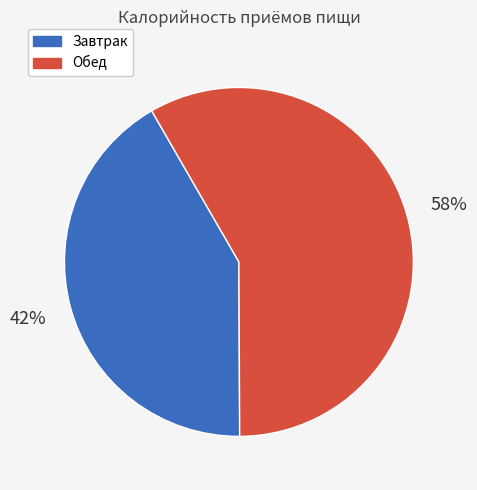

Which has a higher value, Завтрак or Обед?

Обед